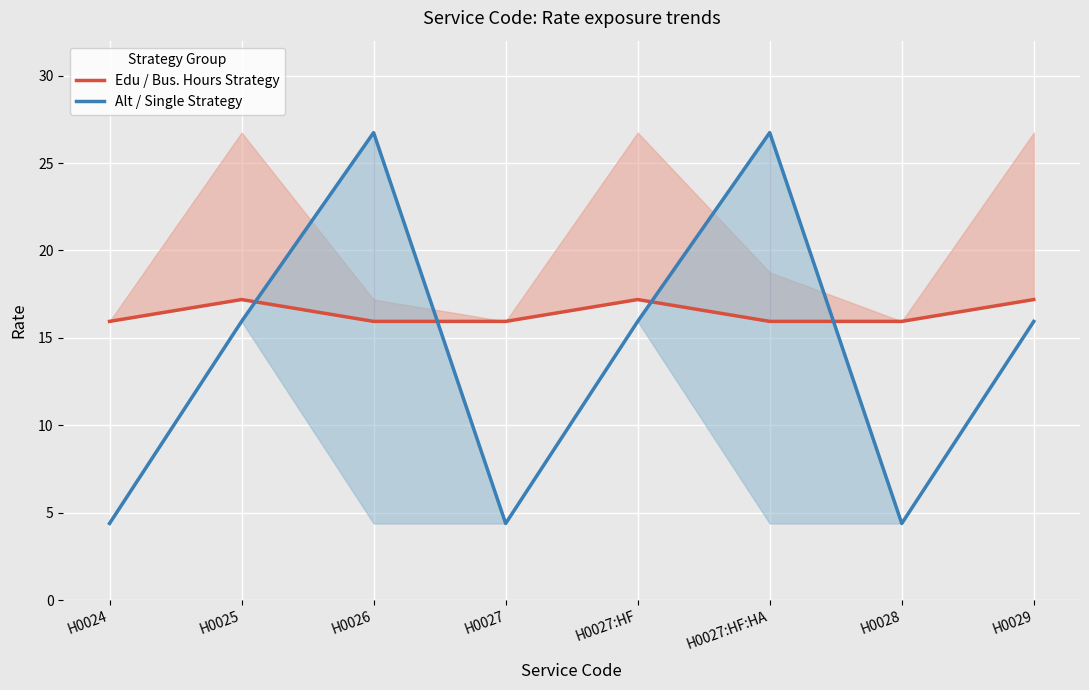

At which label is Alt / Single Strategy closest to 15?

H0025